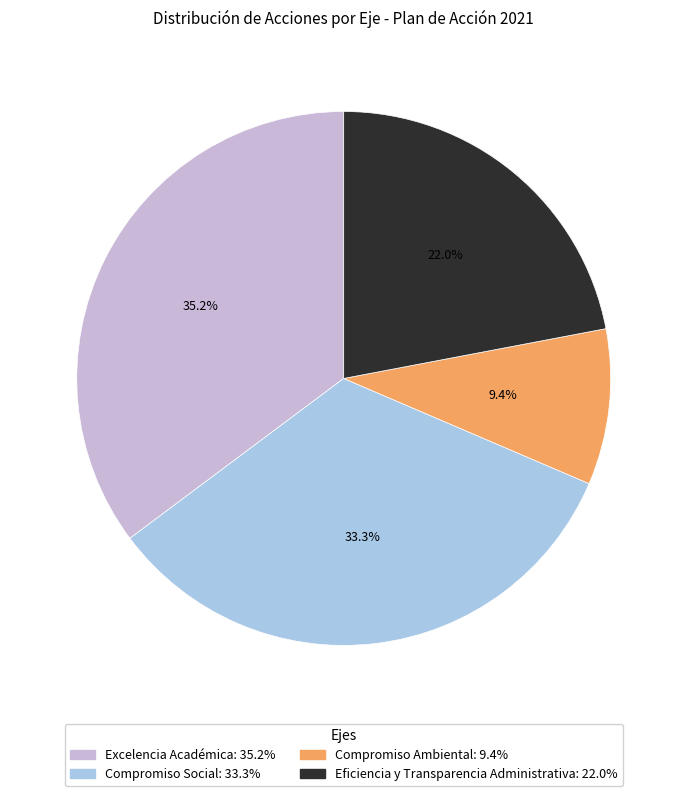

To the nearest percent, what percentage of the pie is Eficiencia y Transparencia Administrativa?

22%